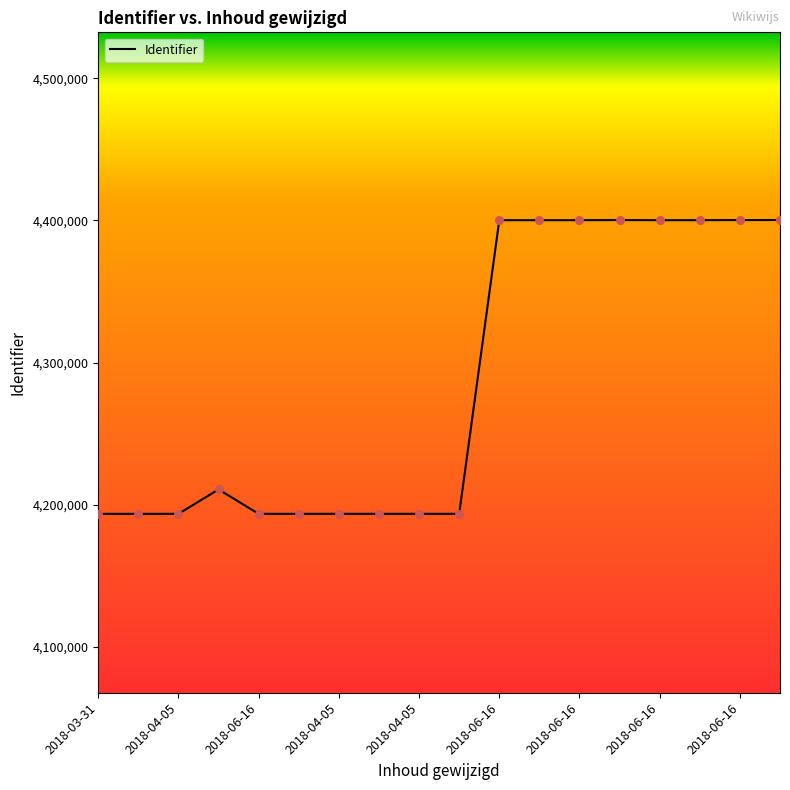

What is the difference between the maximum and minimum values?

206601